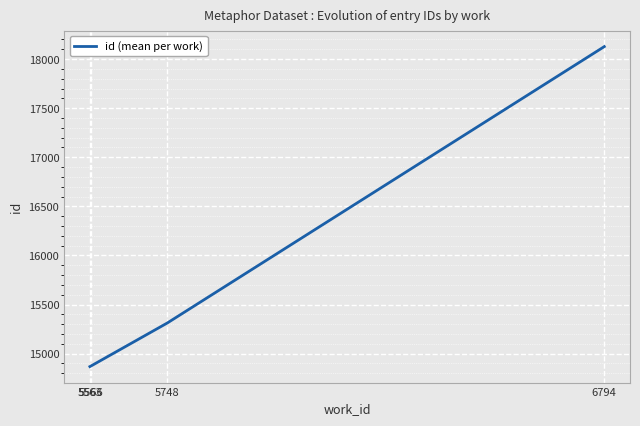

Is it true that the value at 5748 is 15311.3?

True